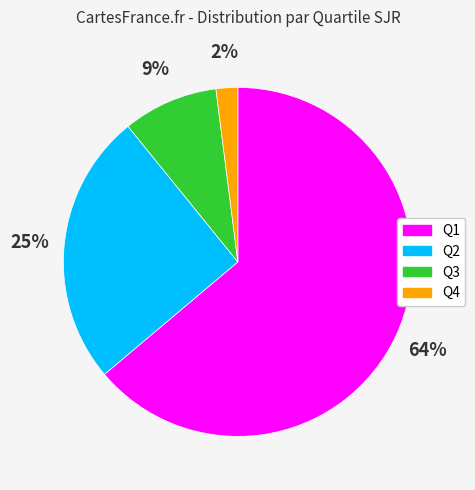

The Q4 slice represents 2% of the pie. True or false?

True